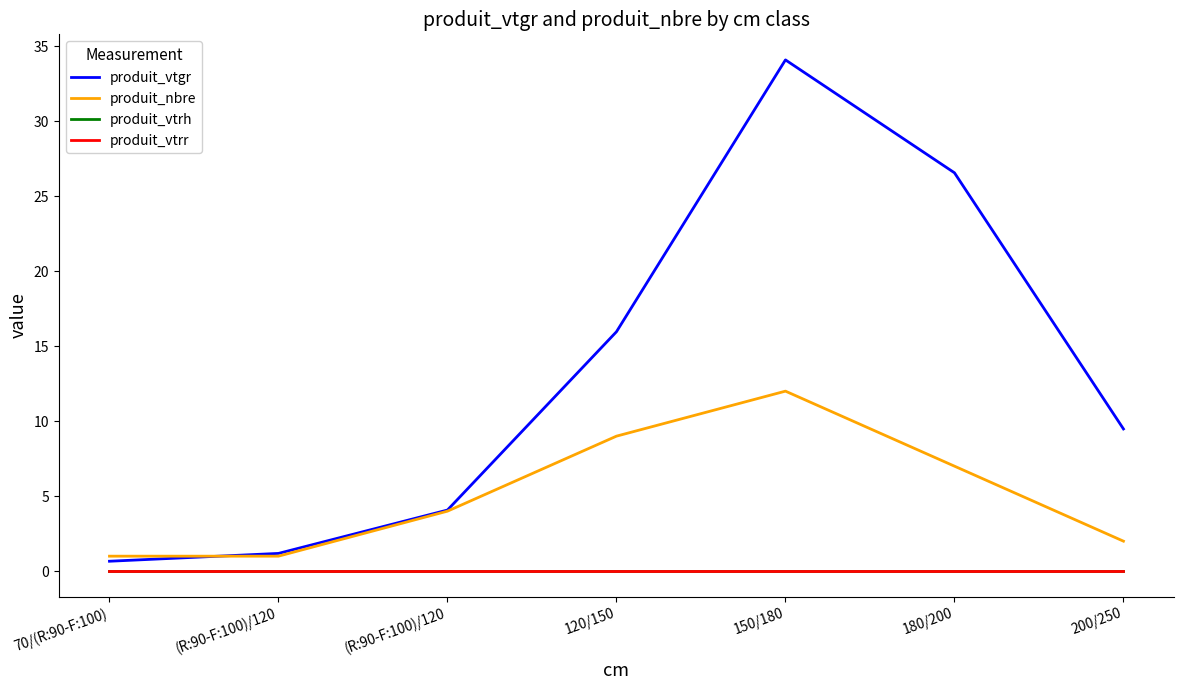

What is the difference between the highest and lowest values at 180/200?

26.6